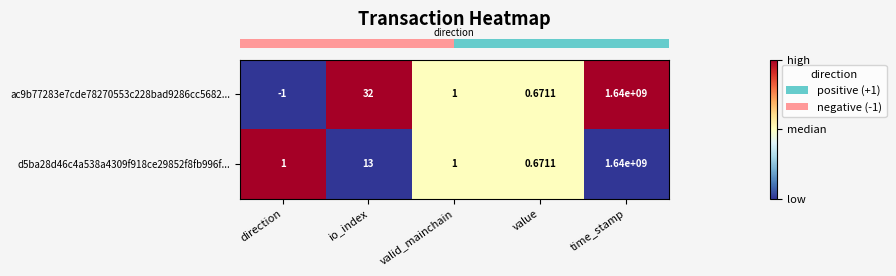

At which label does ac9b77283e7cde78270553c228bad9286cc5682... first exceed 1?

io_index